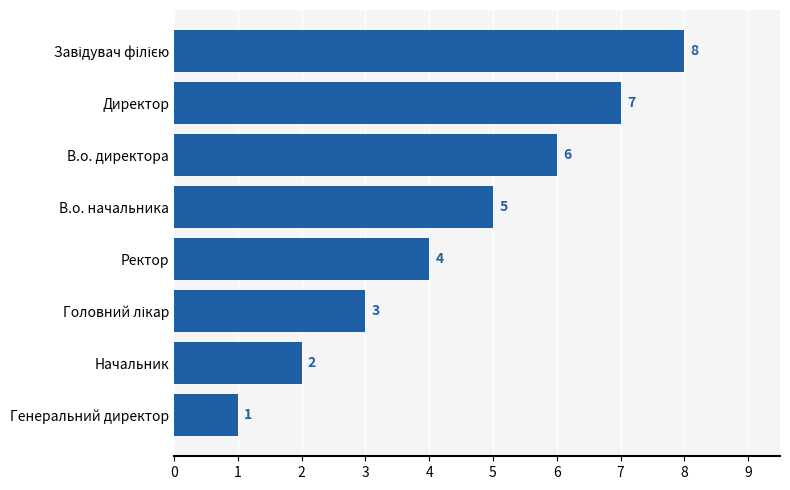

What is the maximum value shown in the chart?

8